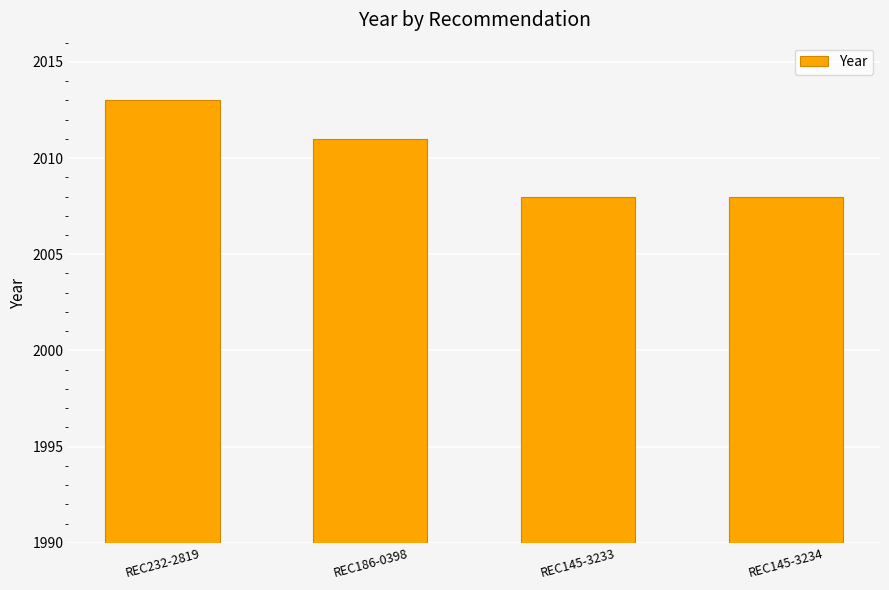

What is the change in value from REC232-2819 to REC186-0398?

-2